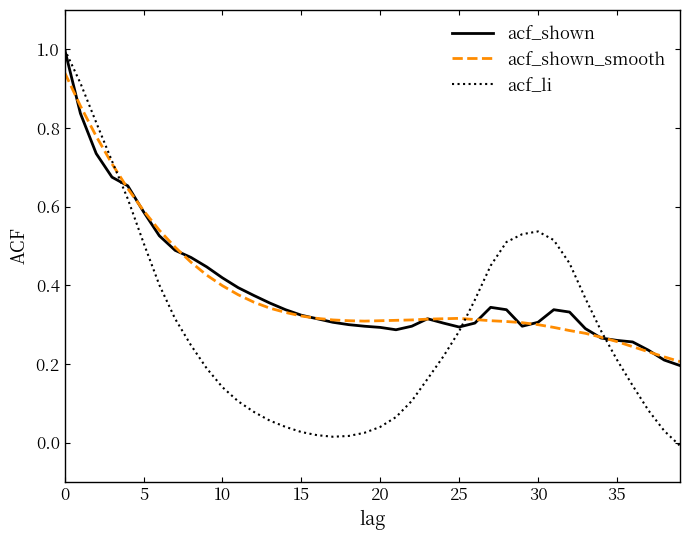

Which series has the widest spread of values?

acf_li